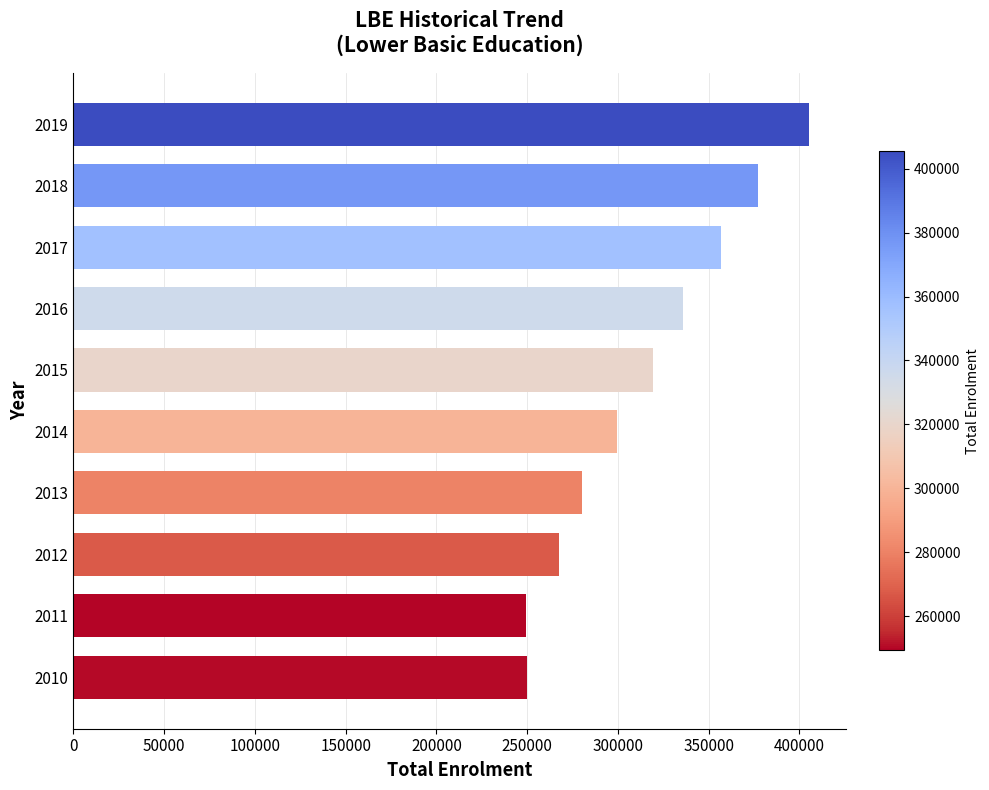

How many values are below 319599?

5